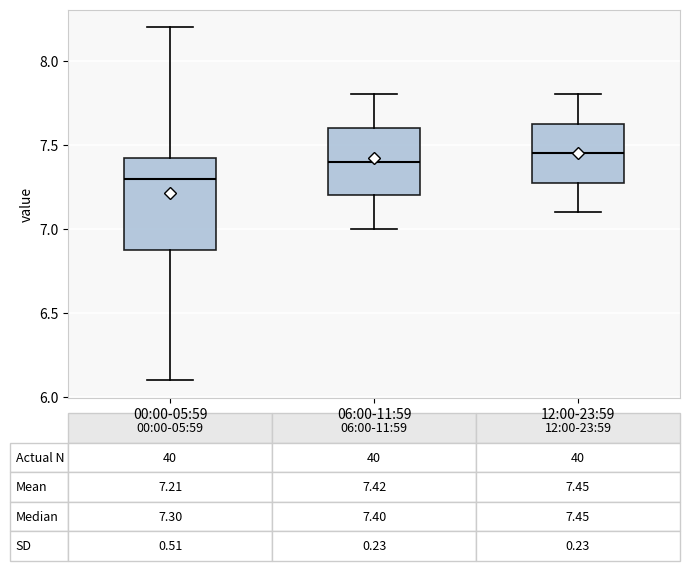

Which box is the tallest, from its lower edge to its upper edge?

00:00-05:59